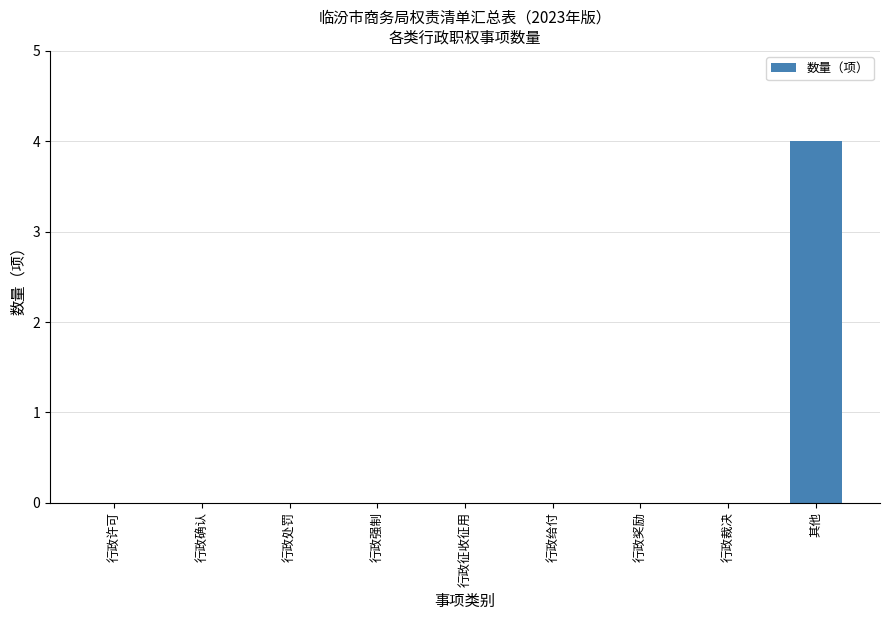

The chart shows a value of 0 at 行政奖励. True or false?

True